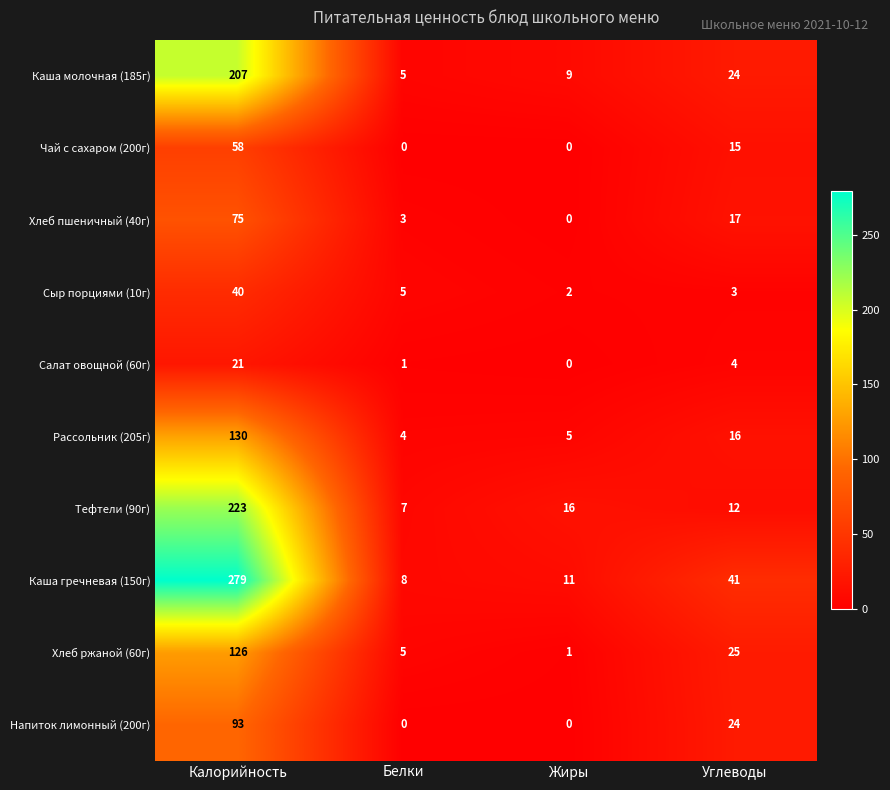

The value of Хлеб ржаной (60г) at Калорийность is 184. True or false?

False